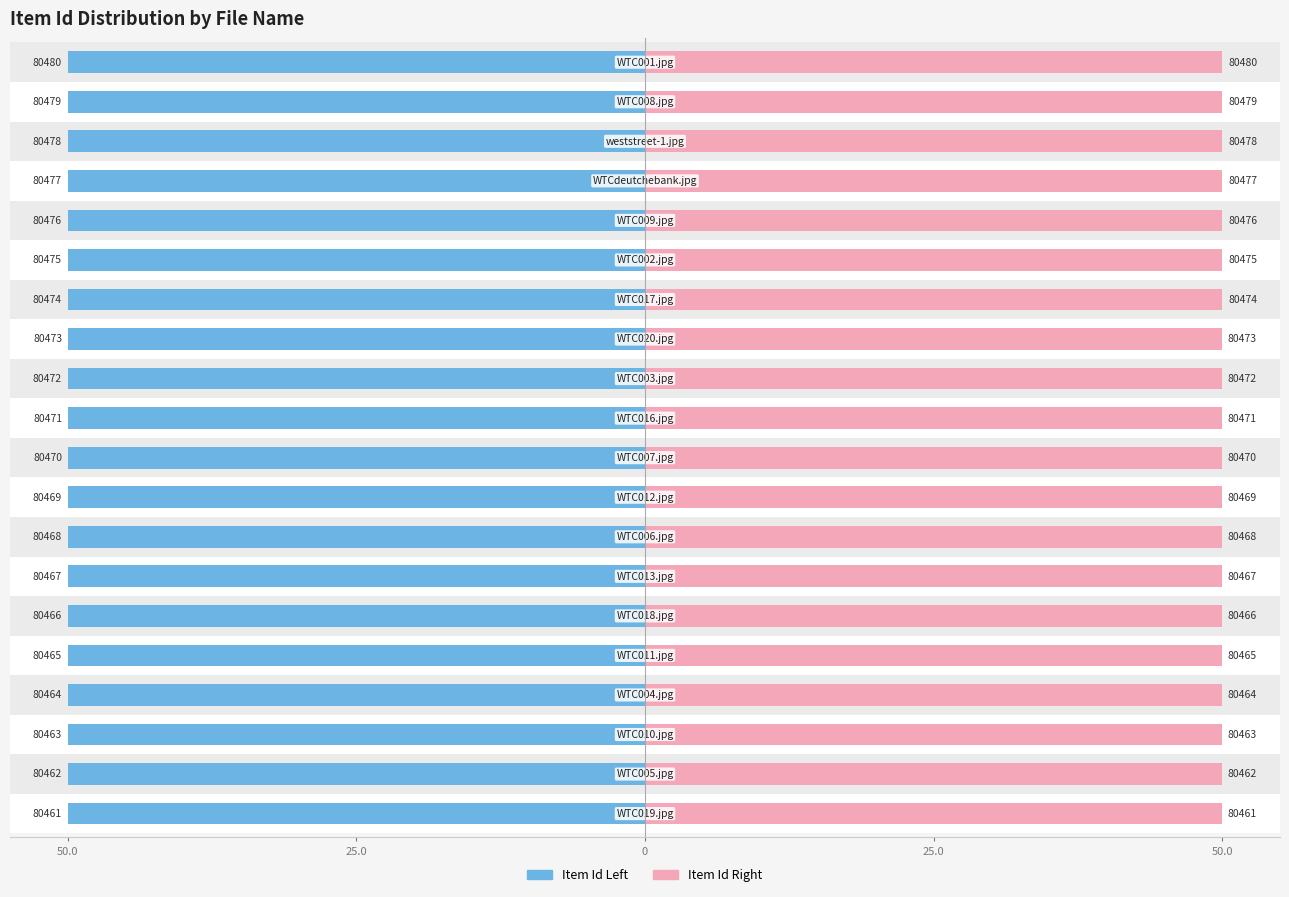

Rank the series at 12 from highest to lowest value.

Item Id Left, Item Id Right